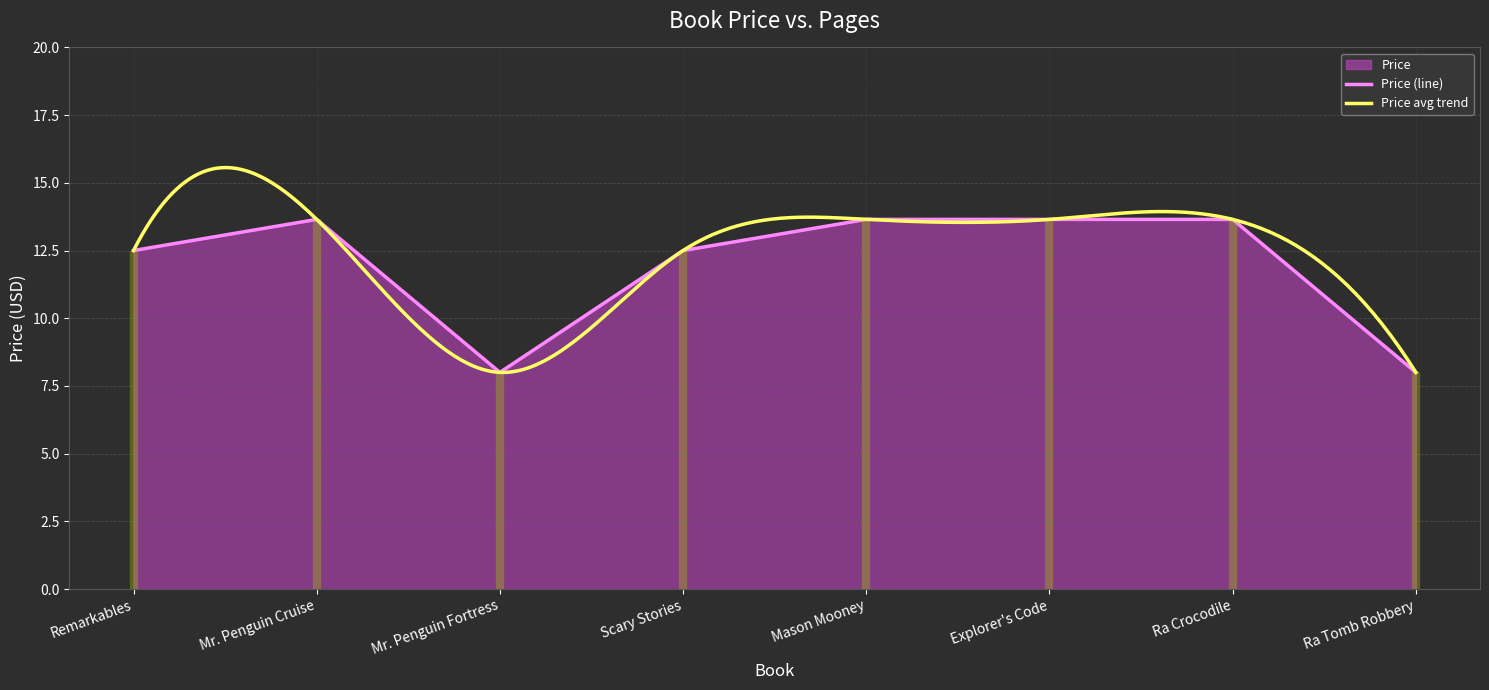

What is the sum of the values at Mr. Penguin Cruise and Remarkables?

26.1